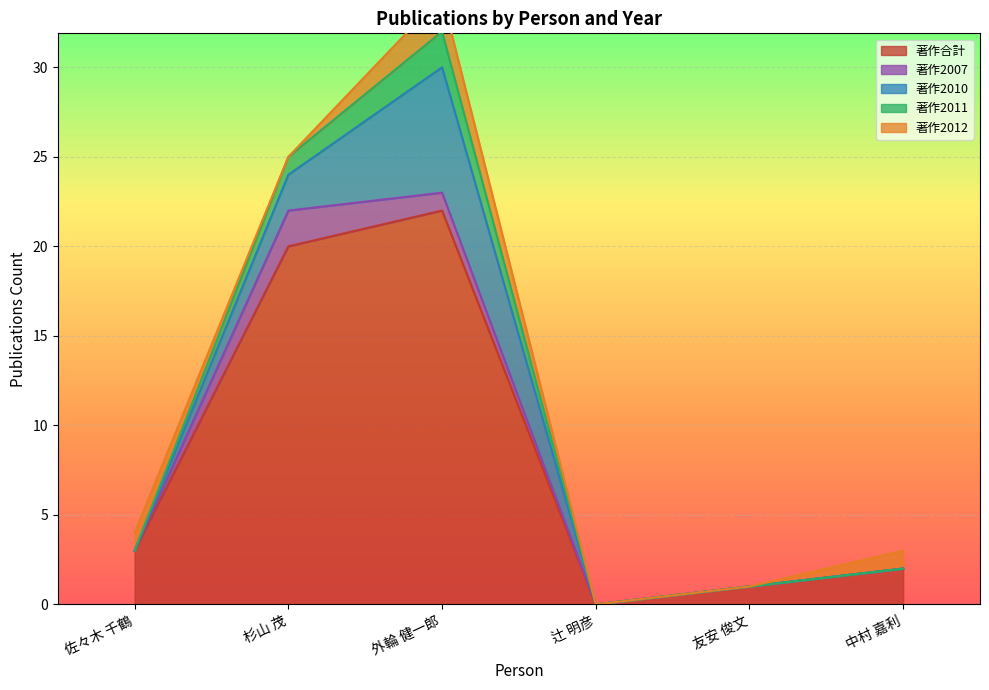

What is the difference between the 著作2012 values at 中村 嘉利 and 辻 明彦?

1